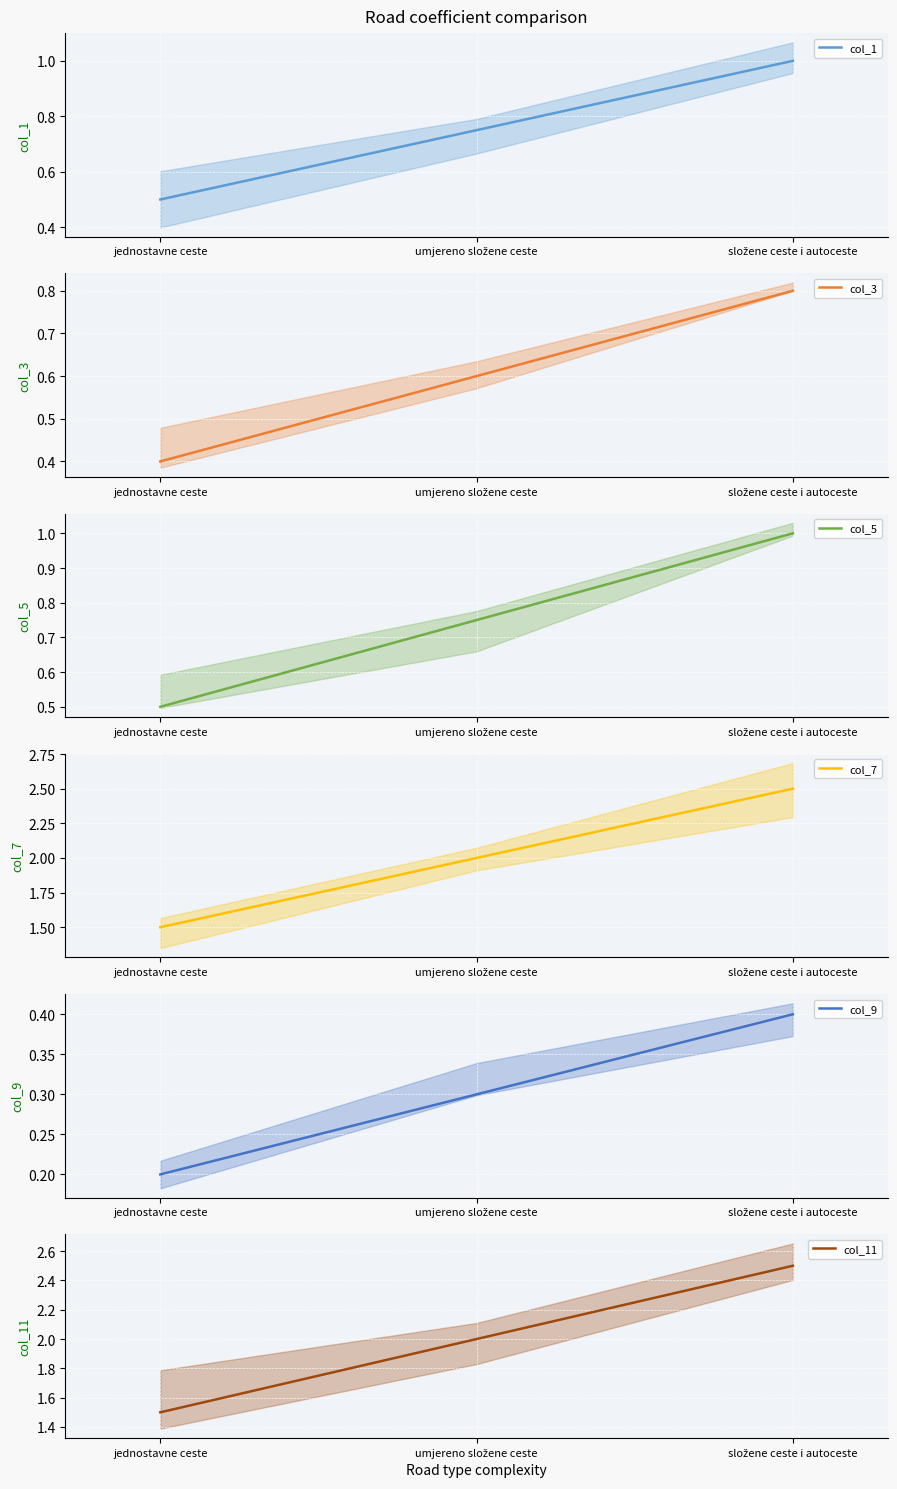

What position from the left is umjereno složene ceste?

2